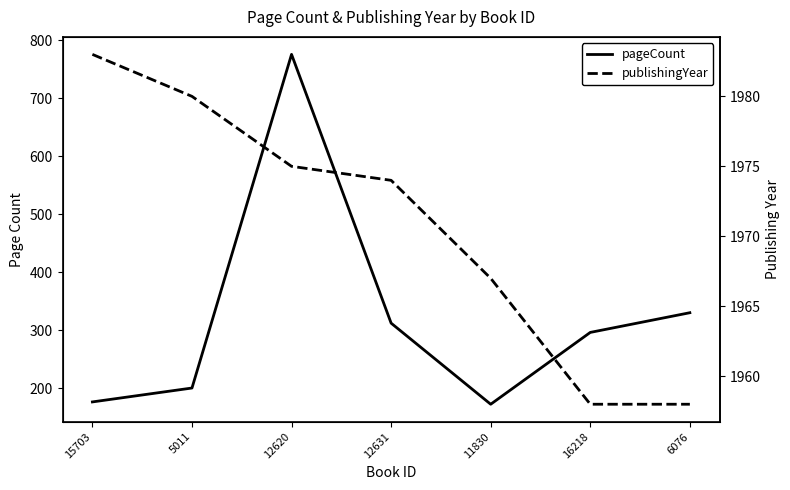

How many lines are shown in the chart?

2